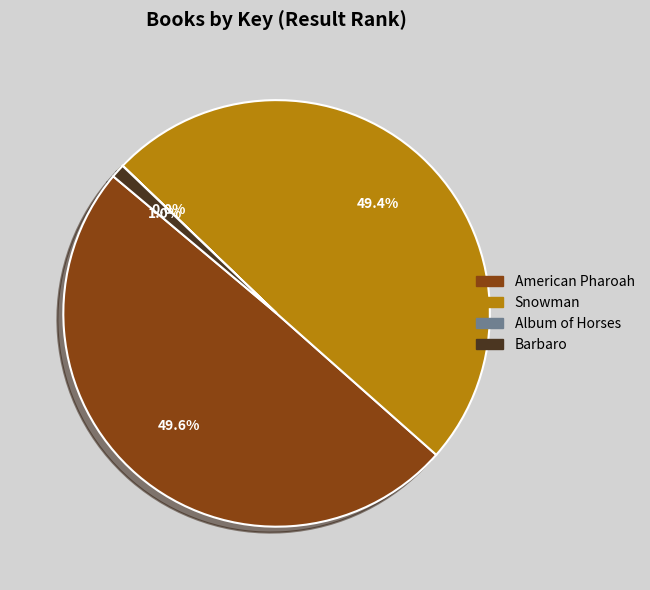

Is it true that Snowman is 60% of the pie?

False